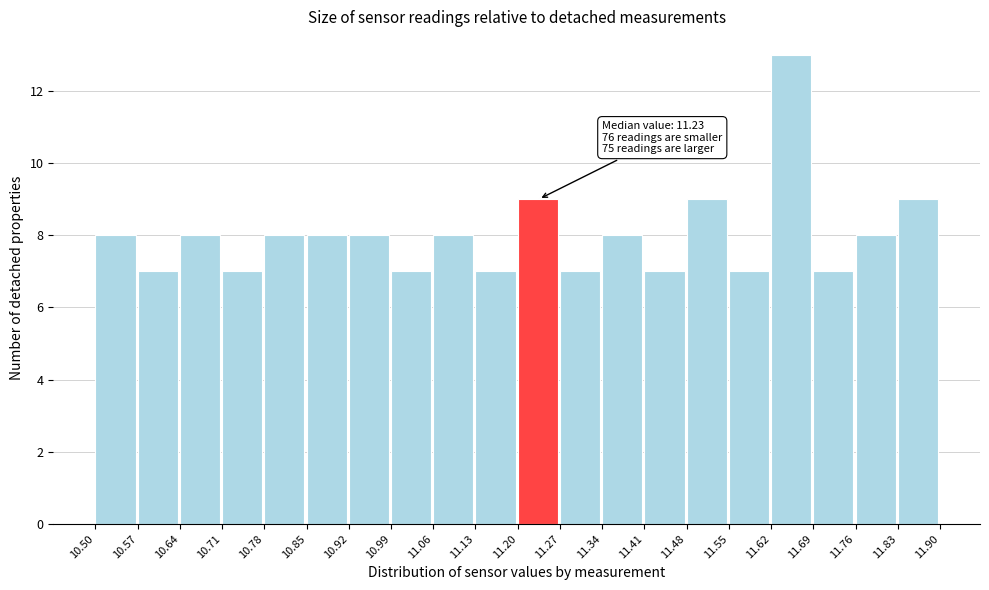

Which range on the x-axis has the tallest bar?

11.62 to 11.69